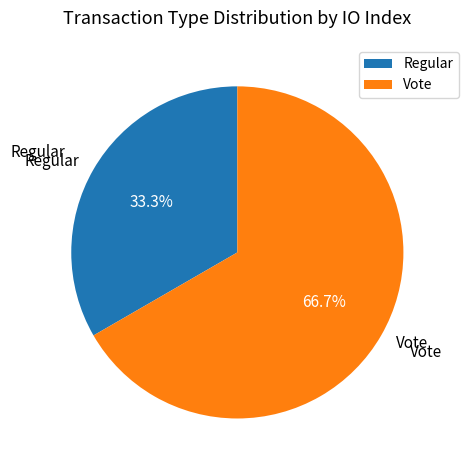

What percentage is the Regular slice, to the nearest percent?

33%